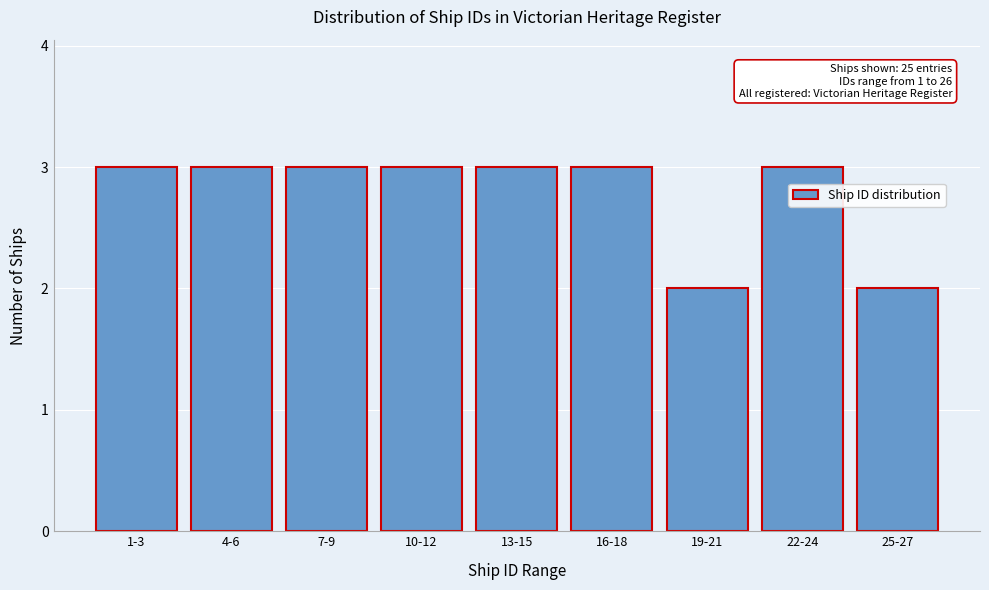

Reading left to right, what are all the values shown in this chart?

3	3	3	3	3	3	2	3	2